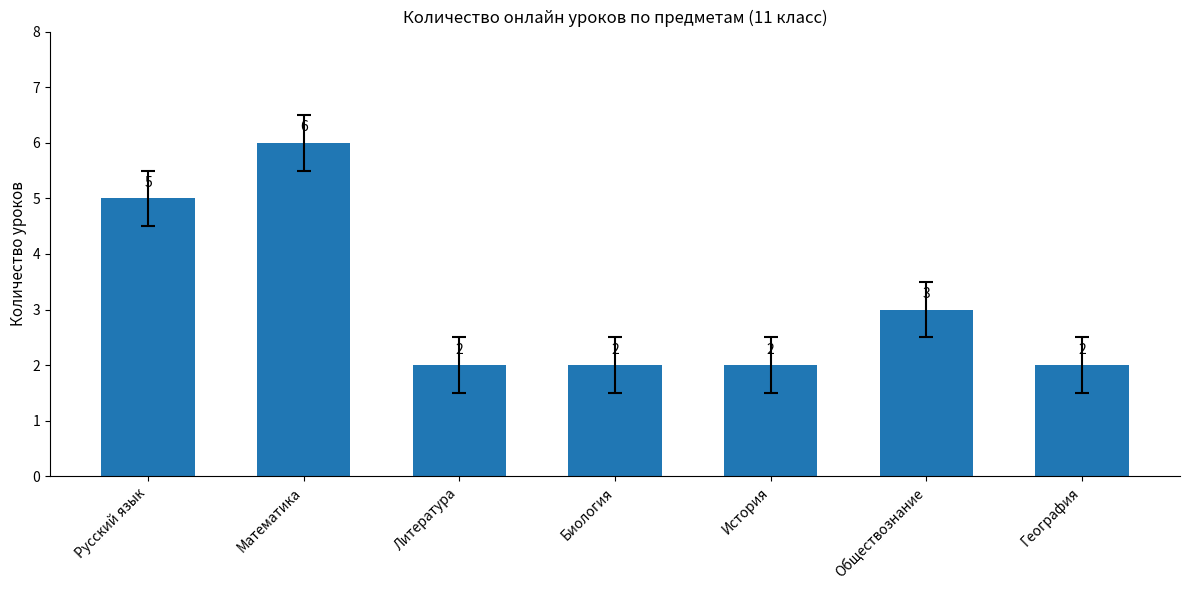

Which label corresponds to the largest value in the chart?

Математика